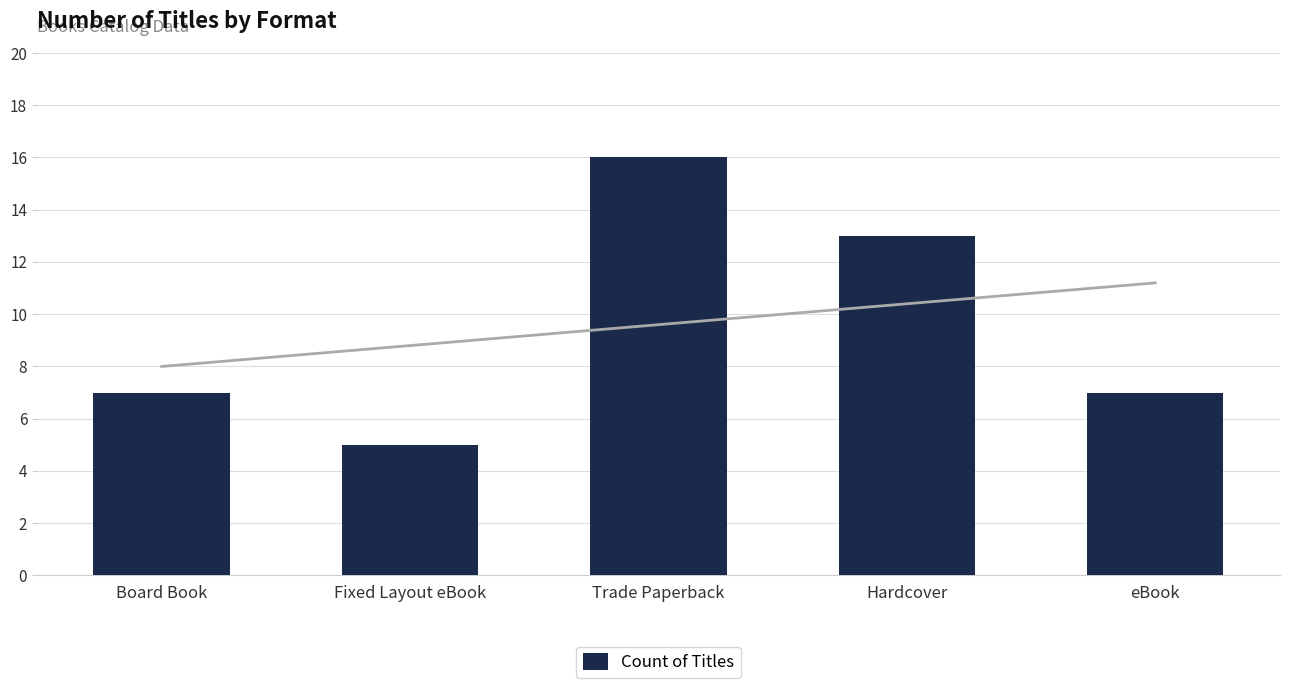

What is the sum of the values at Fixed Layout eBook and Trade Paperback?

21